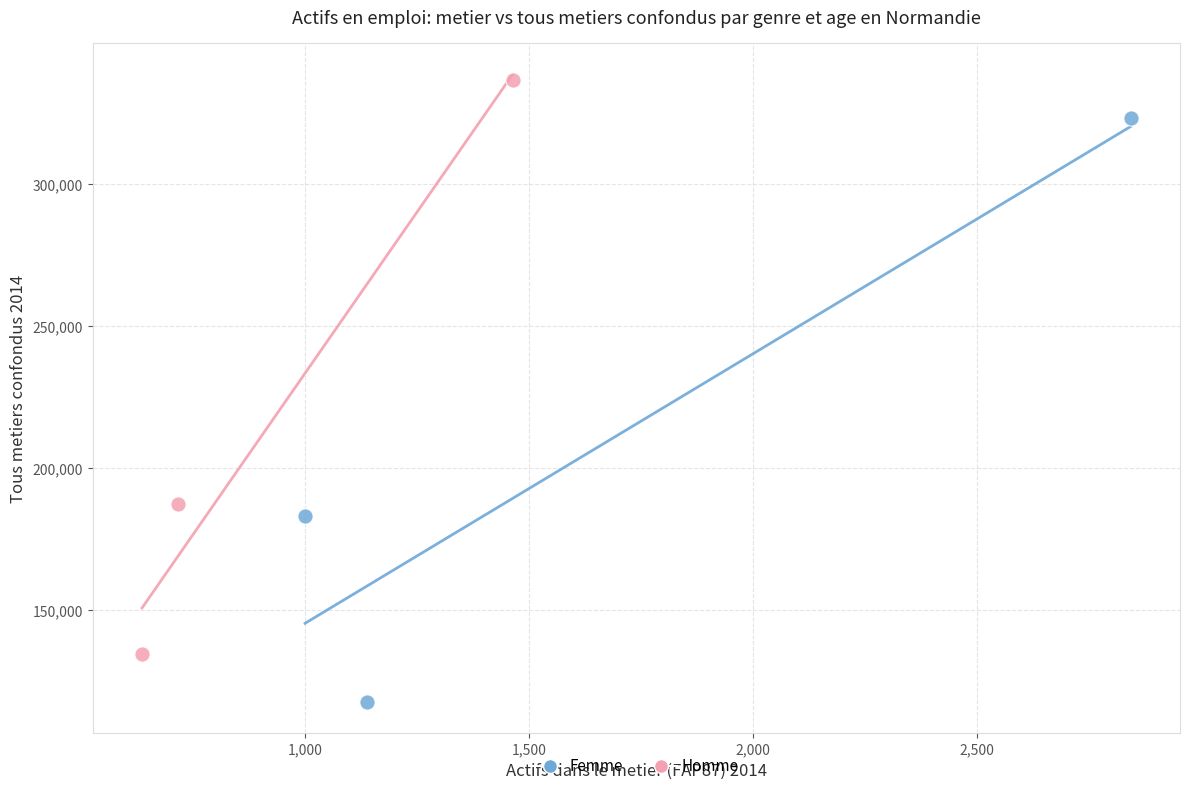

Which series contains the lowest Y value?

Femme